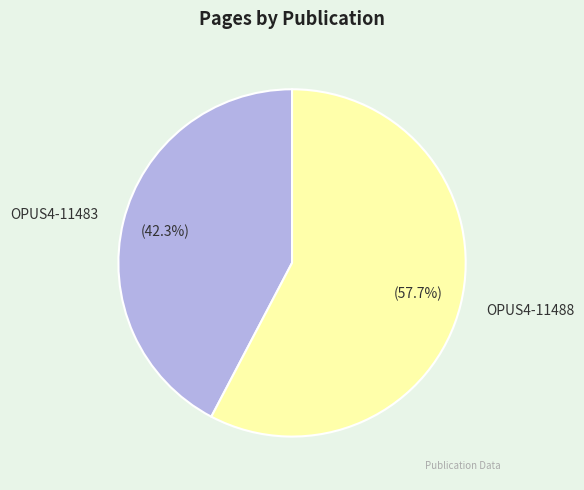

To the nearest percent, what is the combined percentage of OPUS4-11483 and OPUS4-11488?

100%